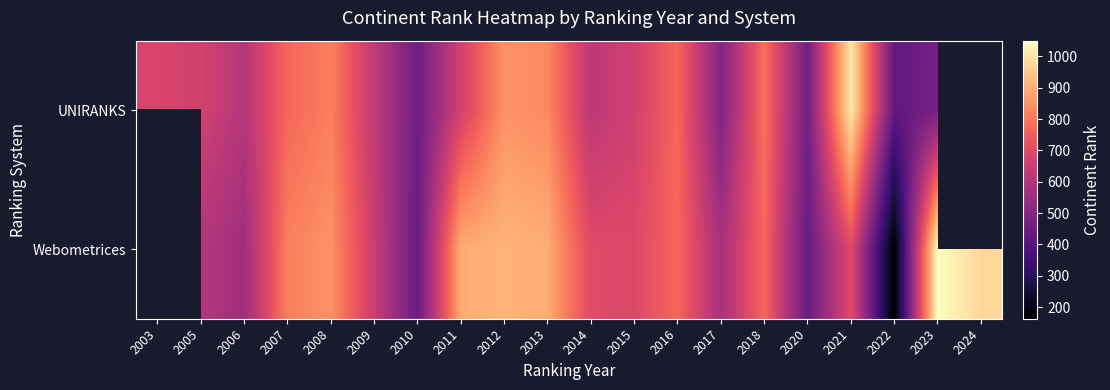

List the series in order of their peak value, lowest first.

UNIRANKS, Webometrices